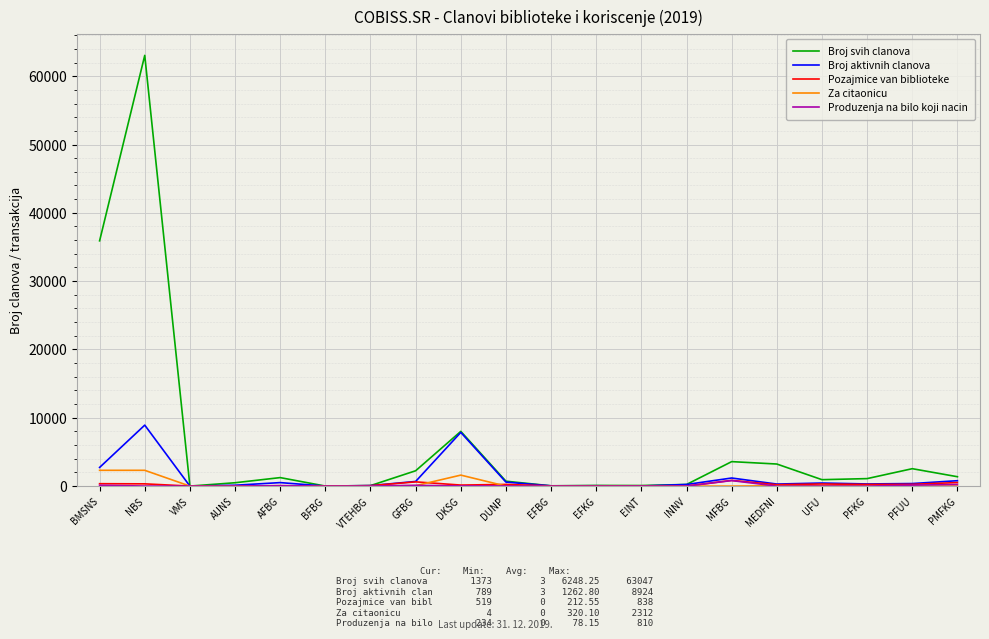

Which series has the widest spread of values?

Broj svih clanova